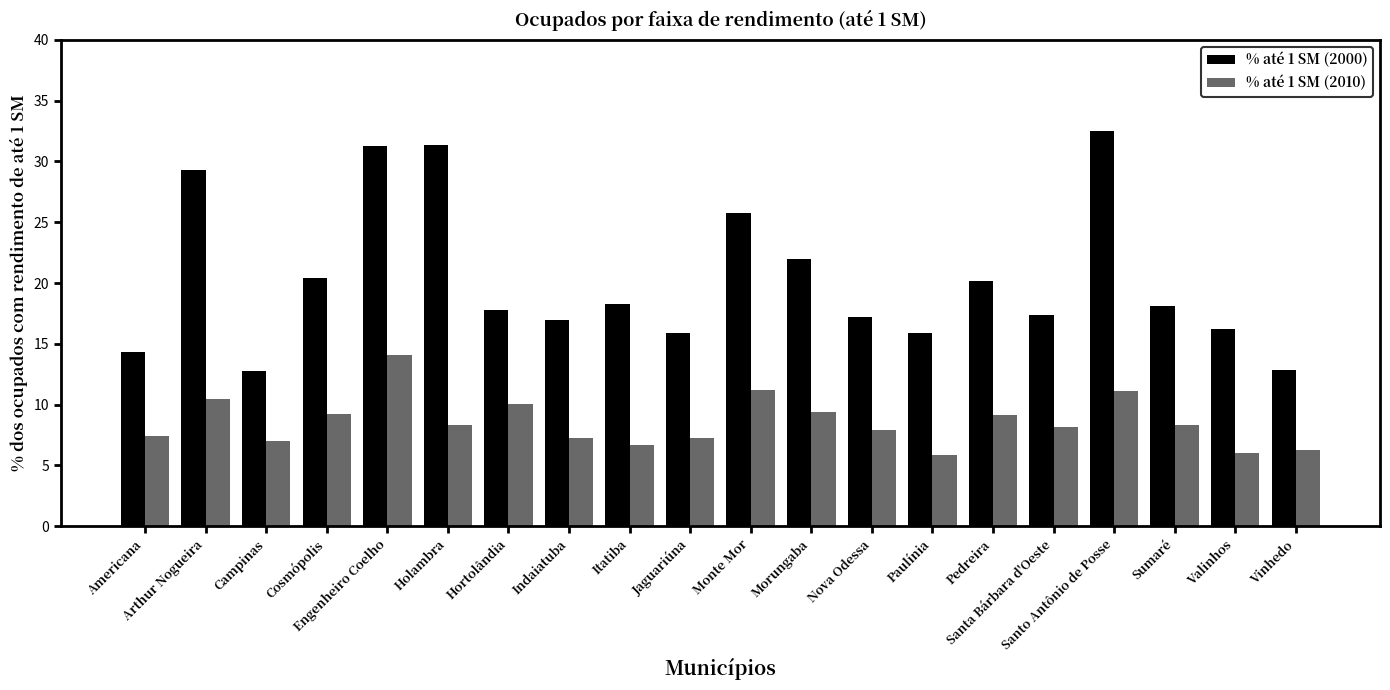

At which label does % até 1 SM (2010) reach its peak?

Engenheiro Coelho